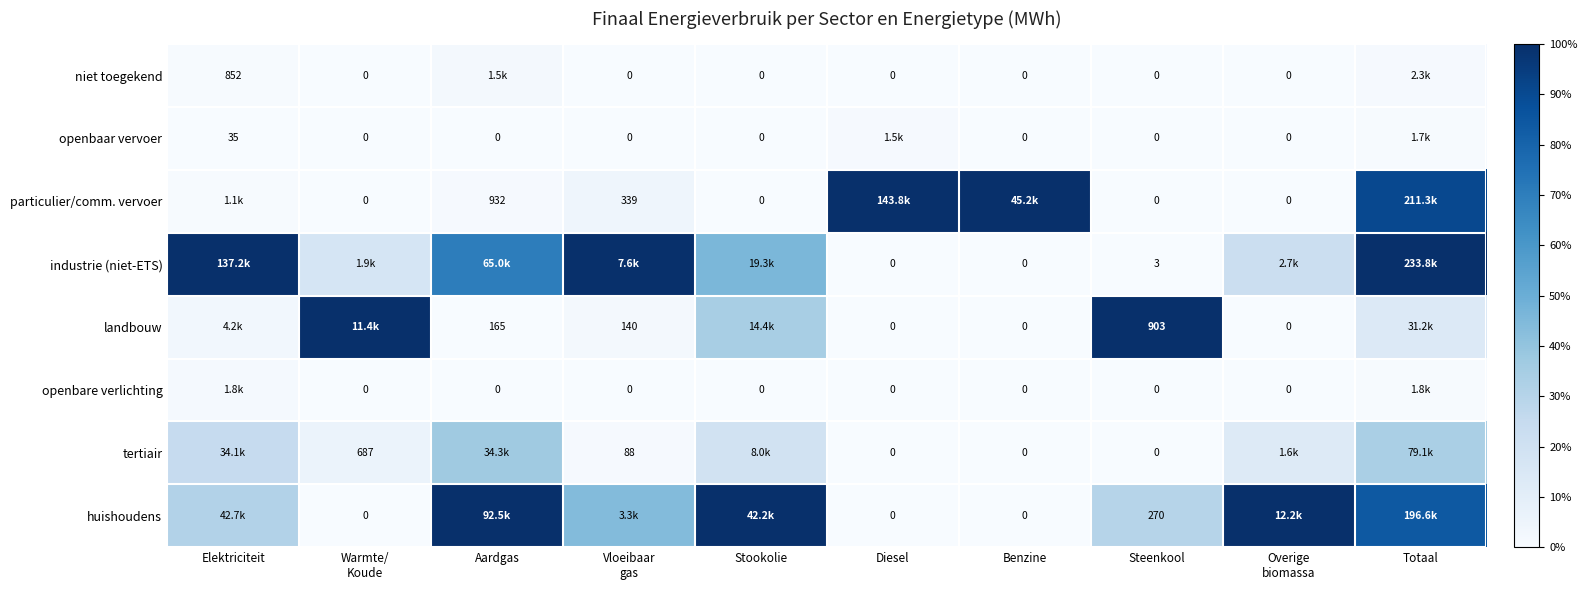

Is the value of landbouw at Warmte/ Koude greater than the value of openbaar vervoer at Elektriciteit?

Yes